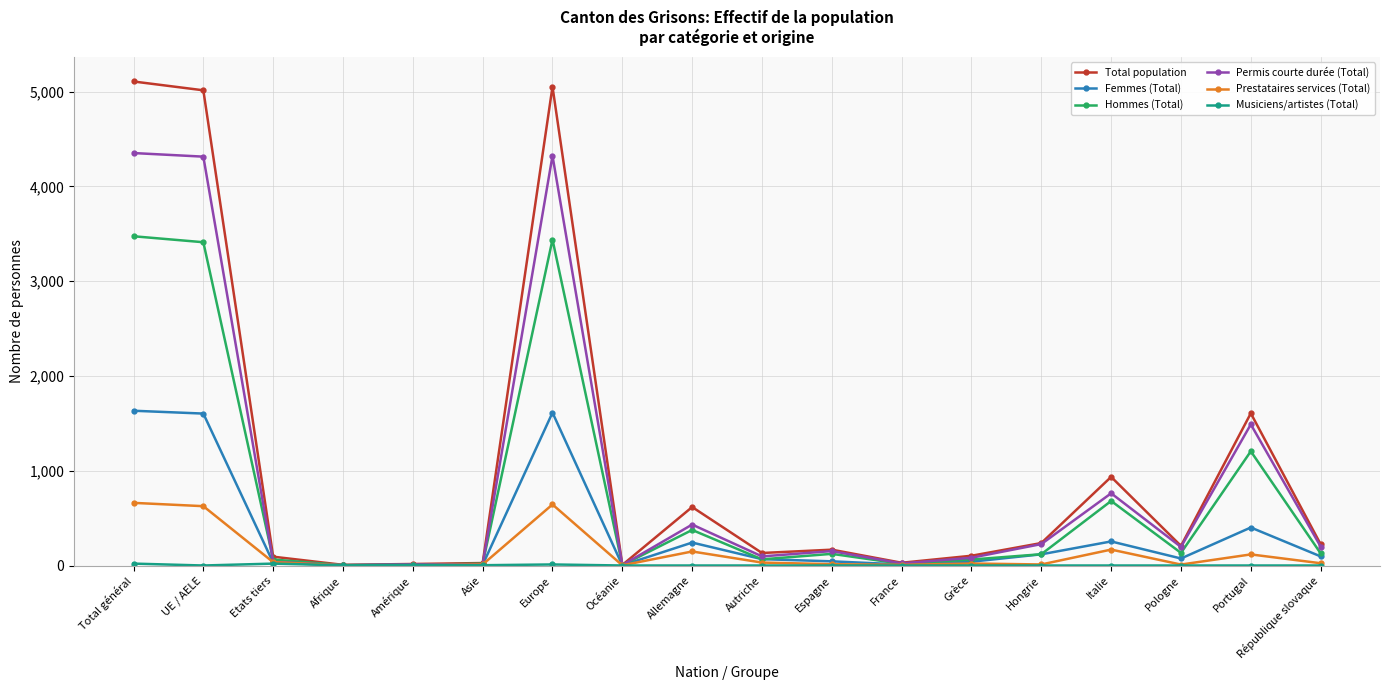

What is the difference between the second highest and minimum values in the Prestataires services (Total) series?

642